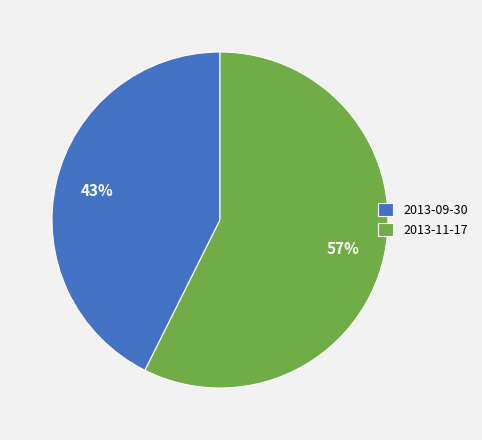

Does 2013-09-30 represent more than half of the total?

No